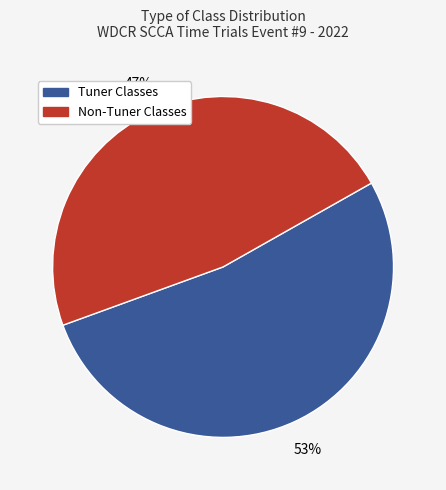

Between Tuner Classes and Non-Tuner Classes, which is larger?

Tuner Classes